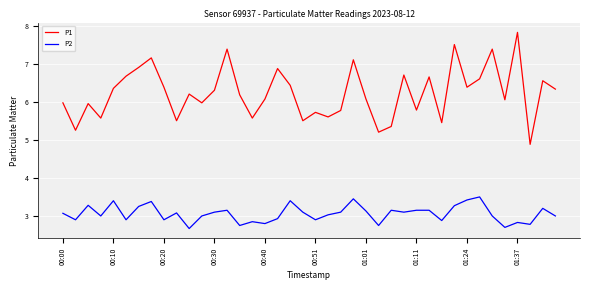

List the series in order of their overall mean, highest first.

P1, P2